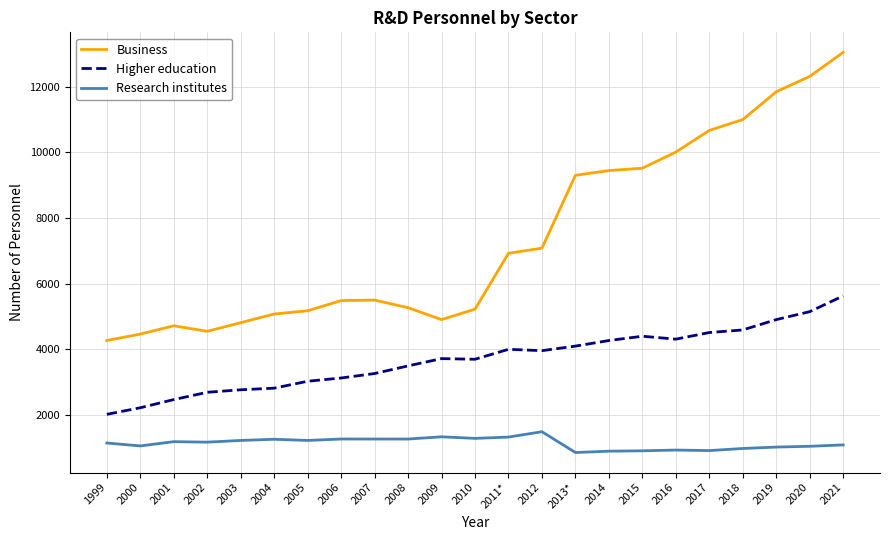

What is the approximate value of Research institutes at 2012, to the nearest 50?

1500